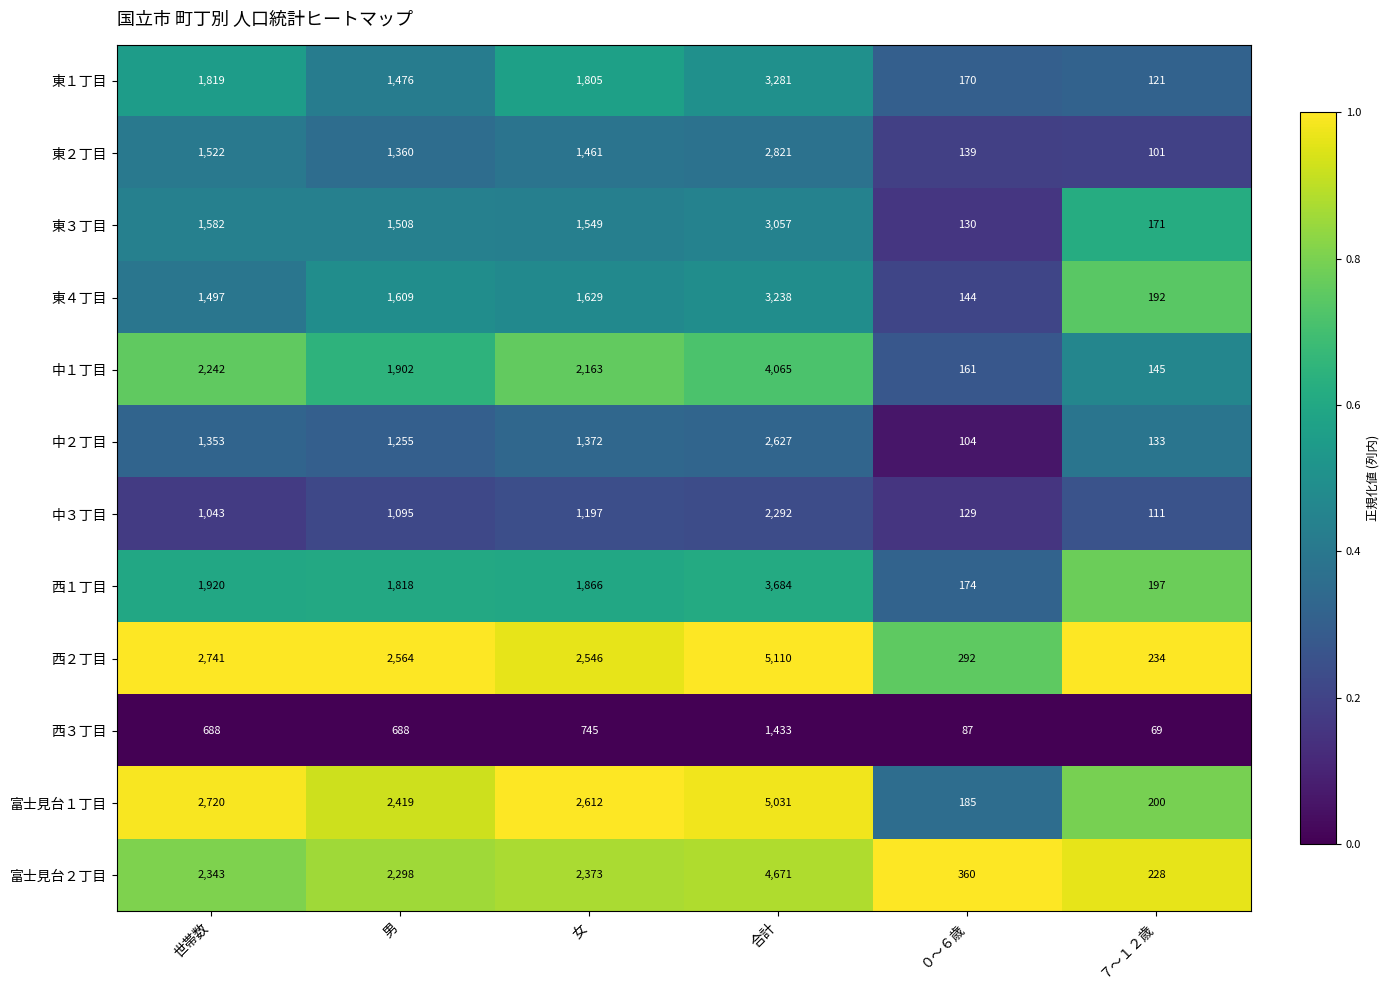

Is it true that 中２丁目 equals 2457 at 女?

False